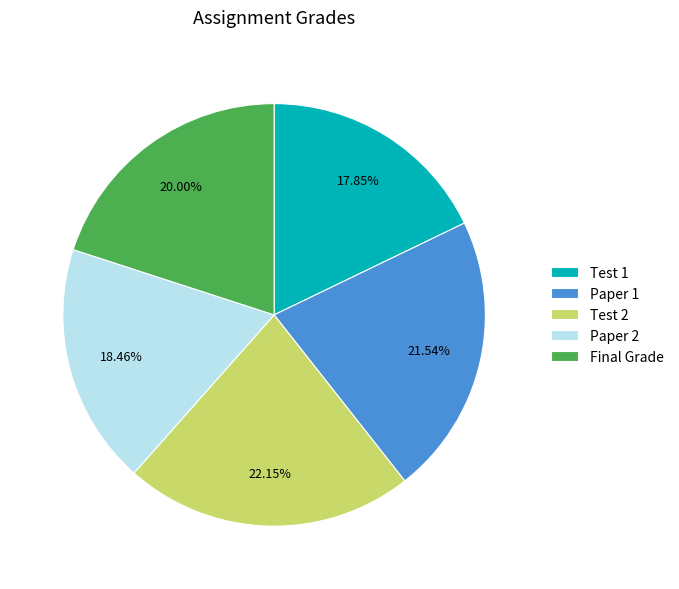

True or false: Test 2 accounts for 32% of the total.

False